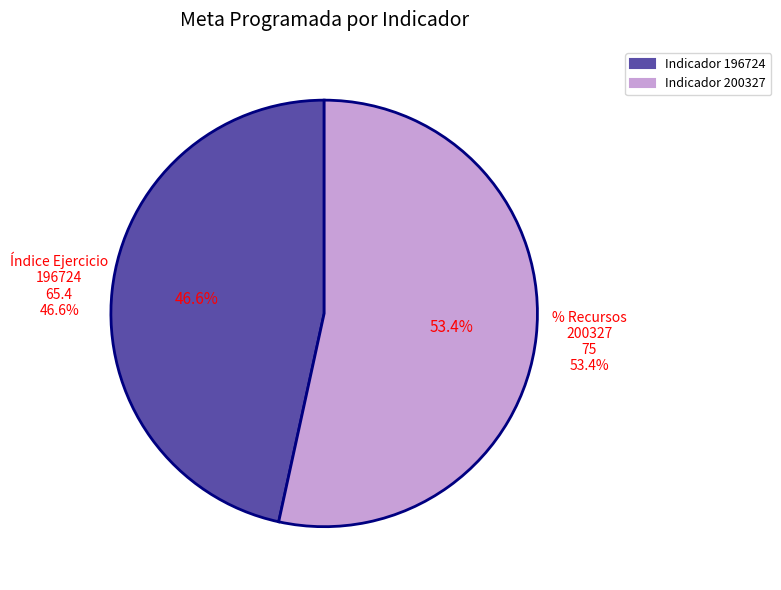

To the nearest percent, what percentage of the pie is 196724?

47%